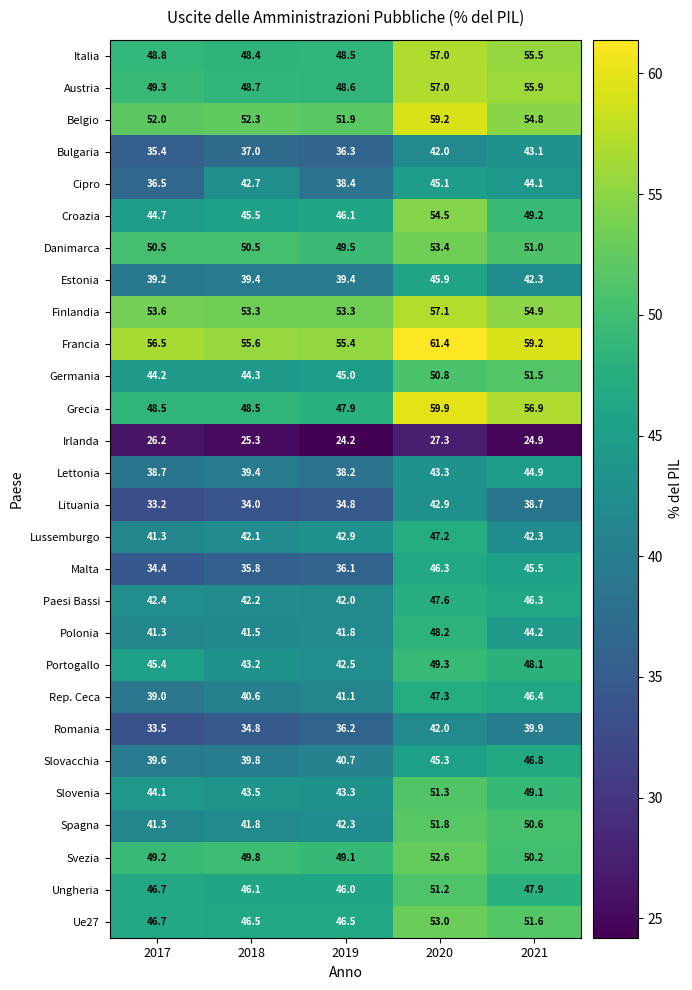

What is the difference between the maximum and minimum values in the Ue27 series?

6.5